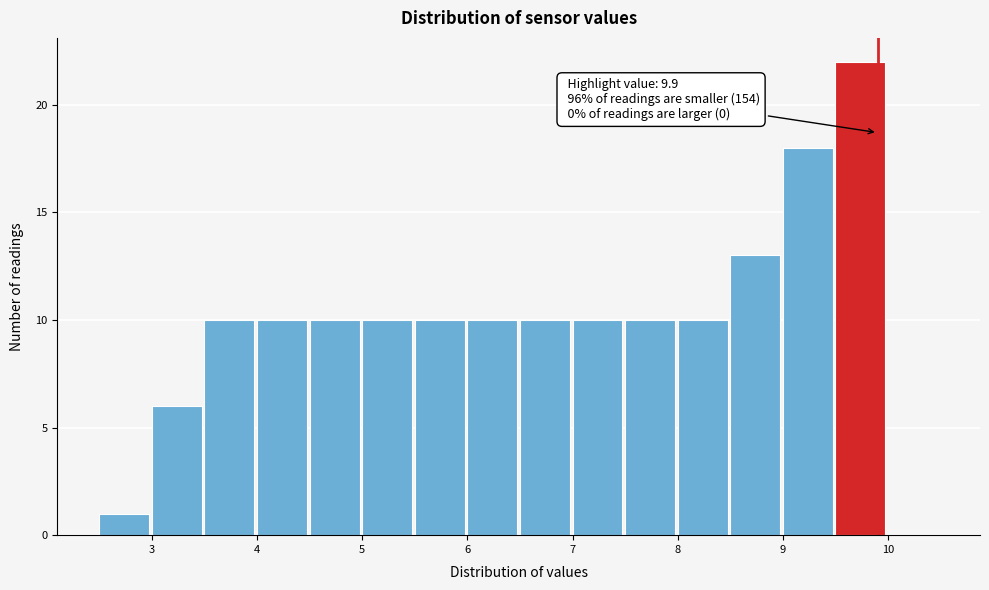

Which range on the x-axis has the tallest bar?

9.5 to 10.0